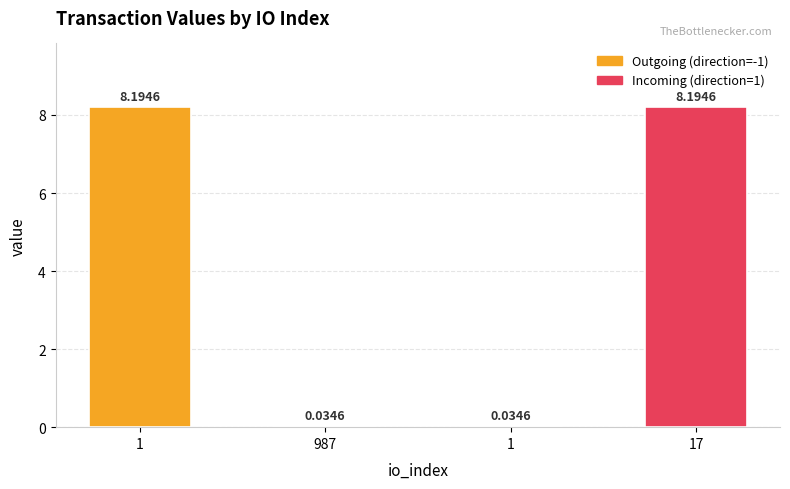

List the labels in order of value, smallest first.

987, 1, 1, 17